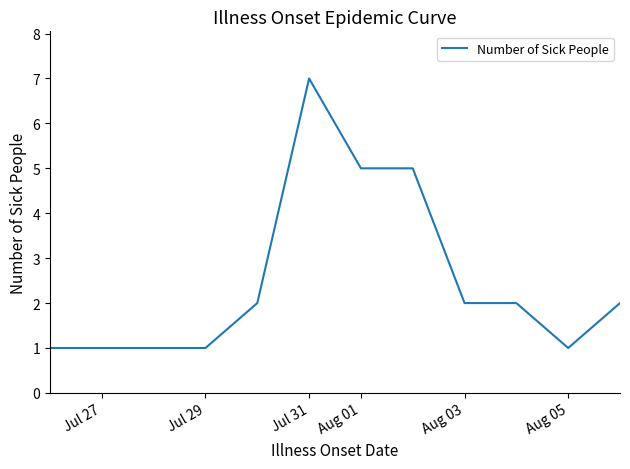

What is the maximum value shown in the chart?

7